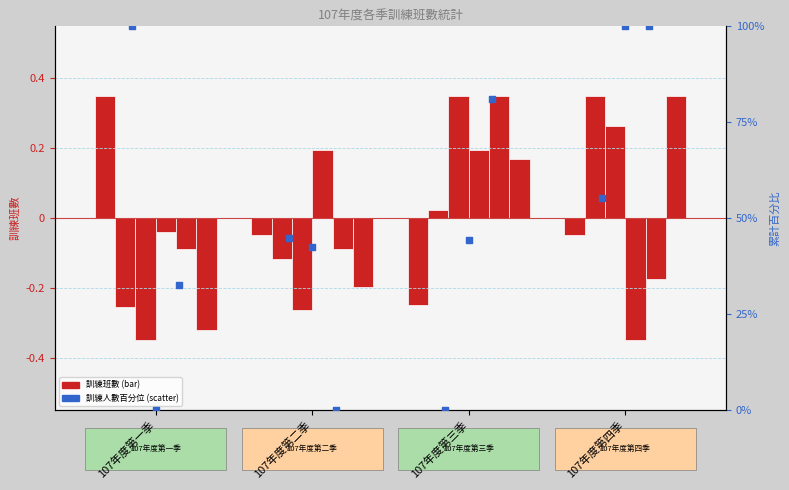

What is the total value across all series at 107年度第三季?

0.8